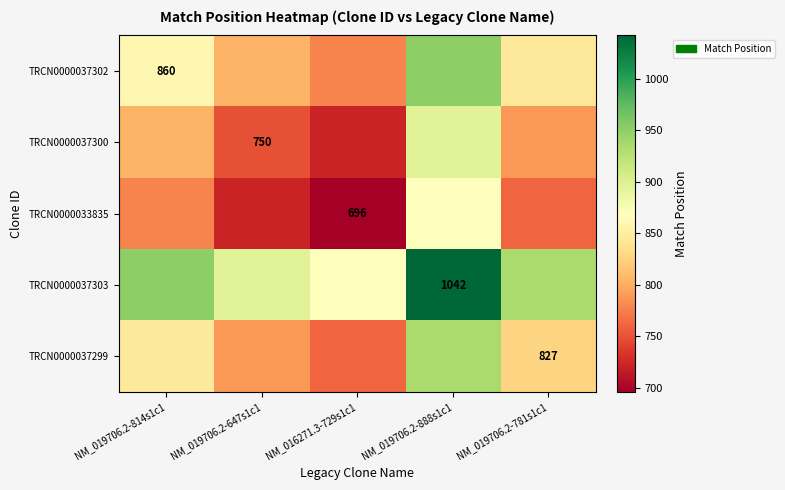

Which category has the highest value across all series?

NM_019706.2-888s1c1